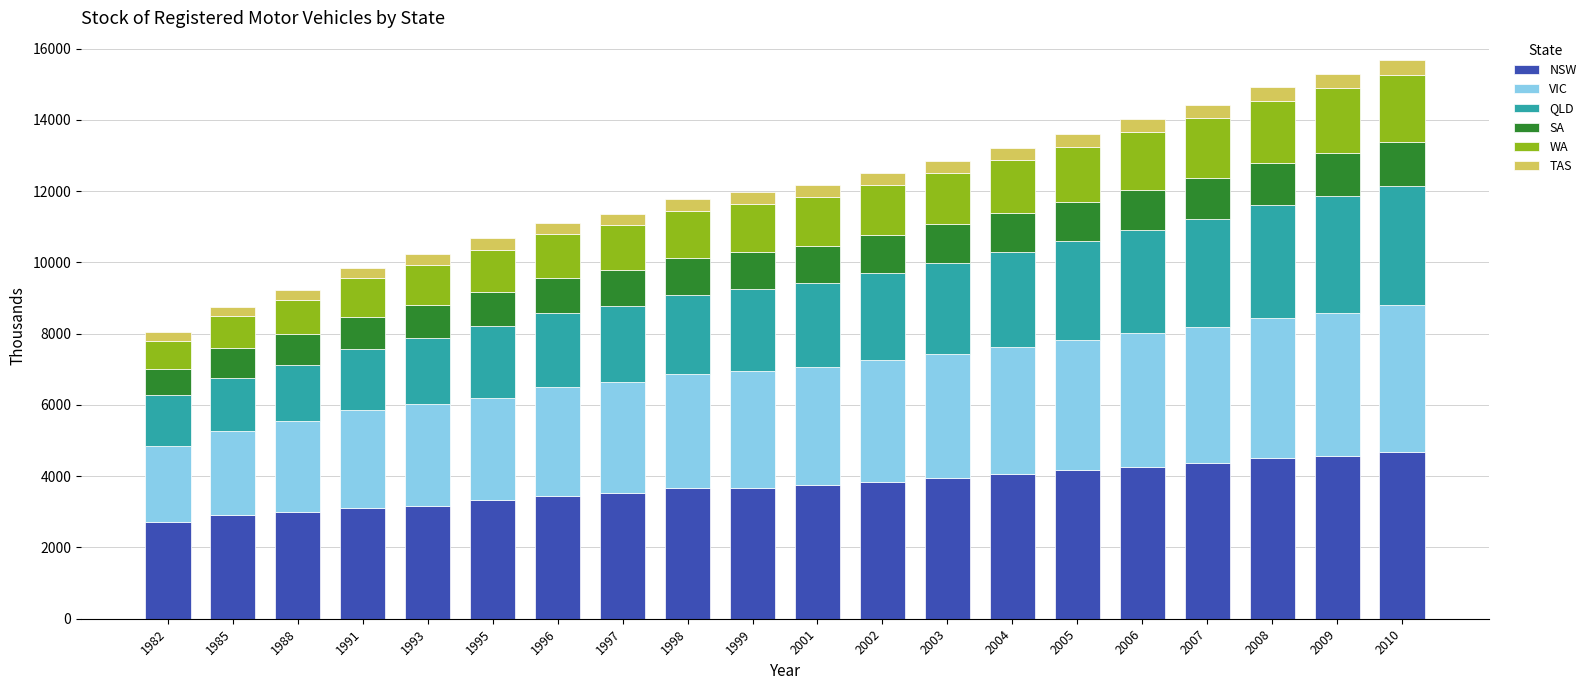

What is the sum of all NSW values?

74725.2